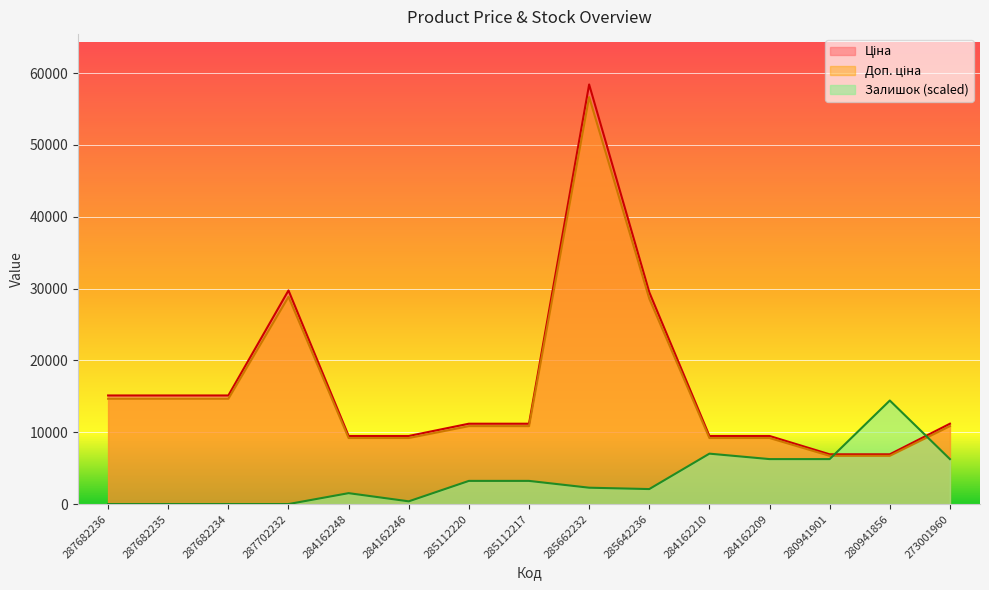

What is the value of the Ціна point at the 6th from the left?

9480.1